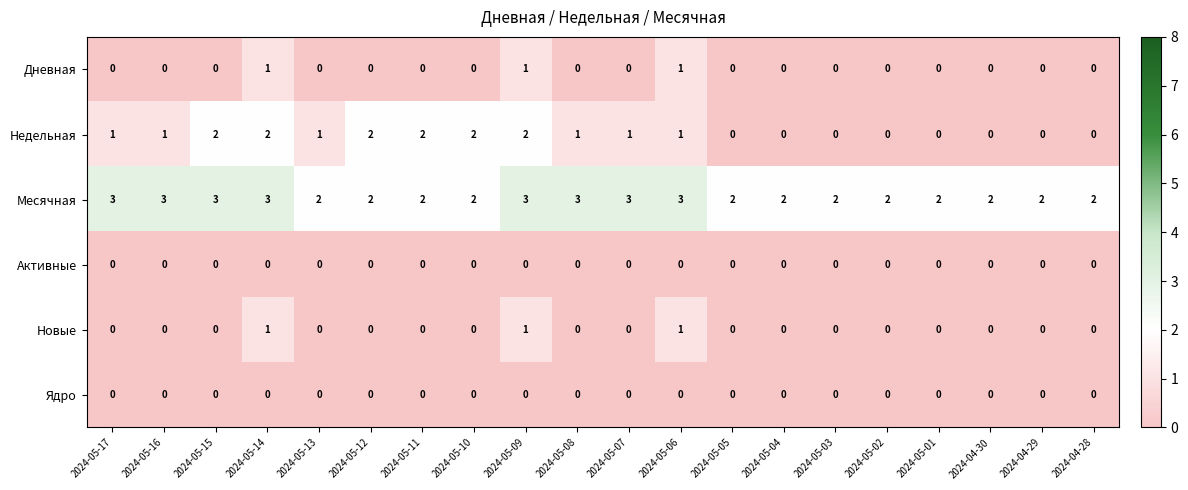

What is the maximum value shown in the chart?

3